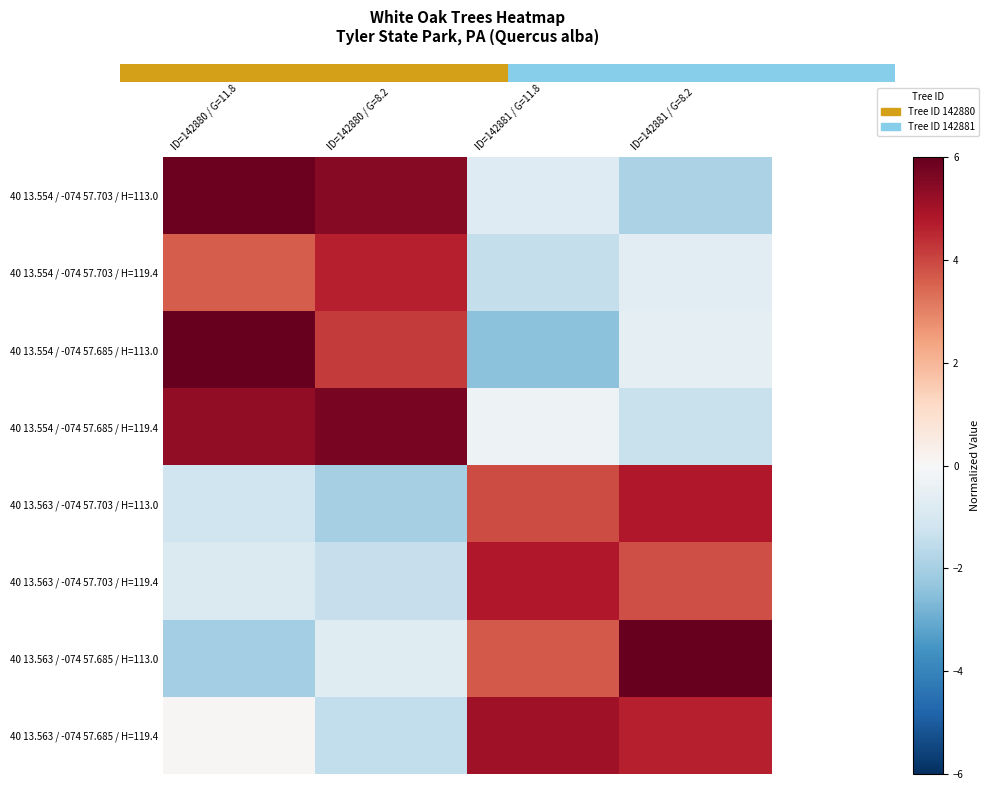

Which has a higher value, ID=142881 / G=11.8 or ID=142881 / G=8.2?

ID=142881 / G=11.8